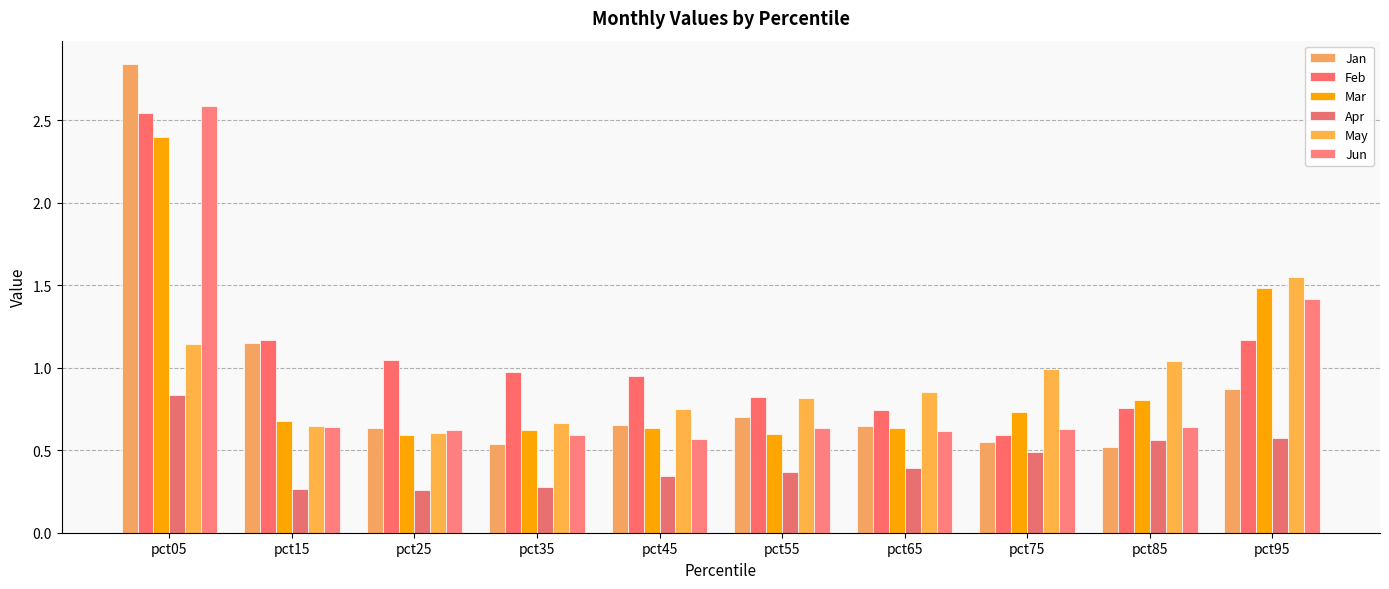

Which series has the largest range (max minus min)?

Jan